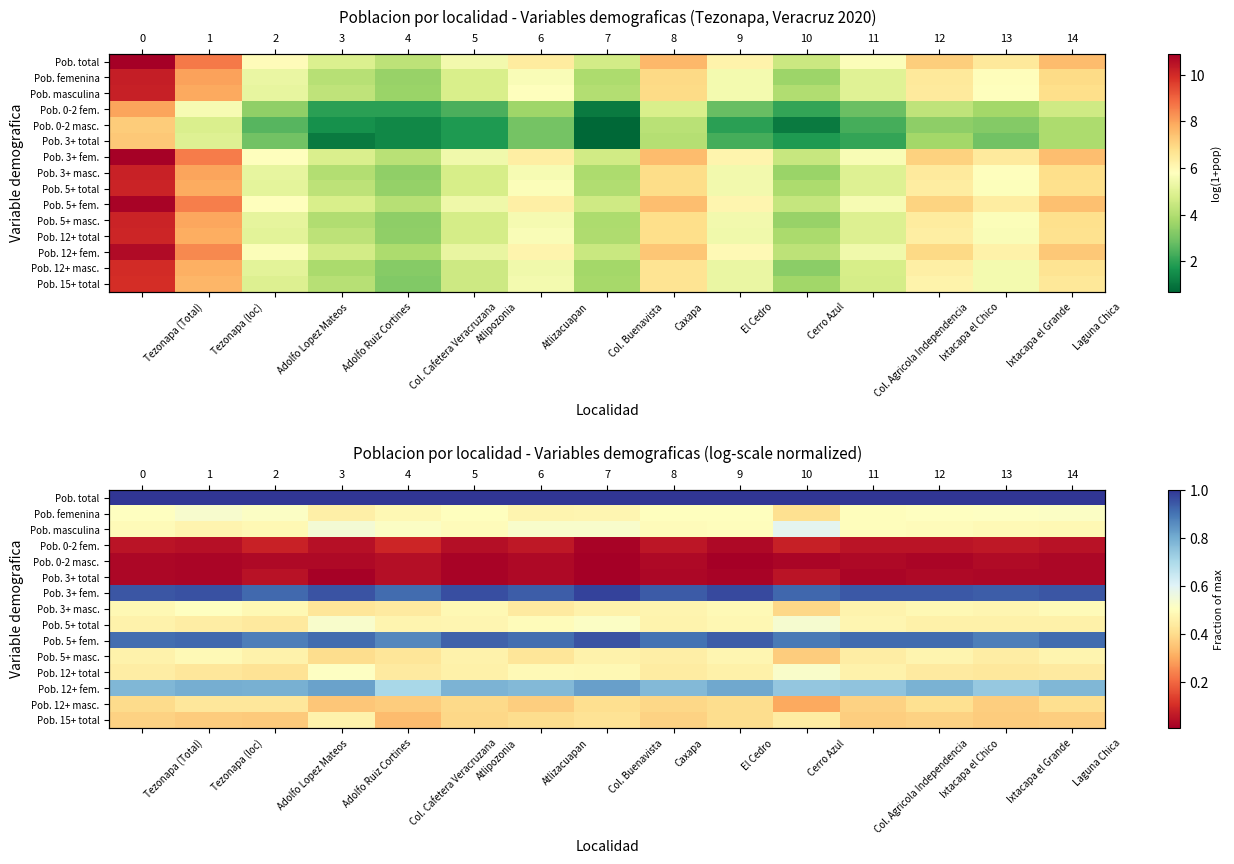

The Pob. 12+ fem. series shows 1.2 at El Cedro. True or false?

False